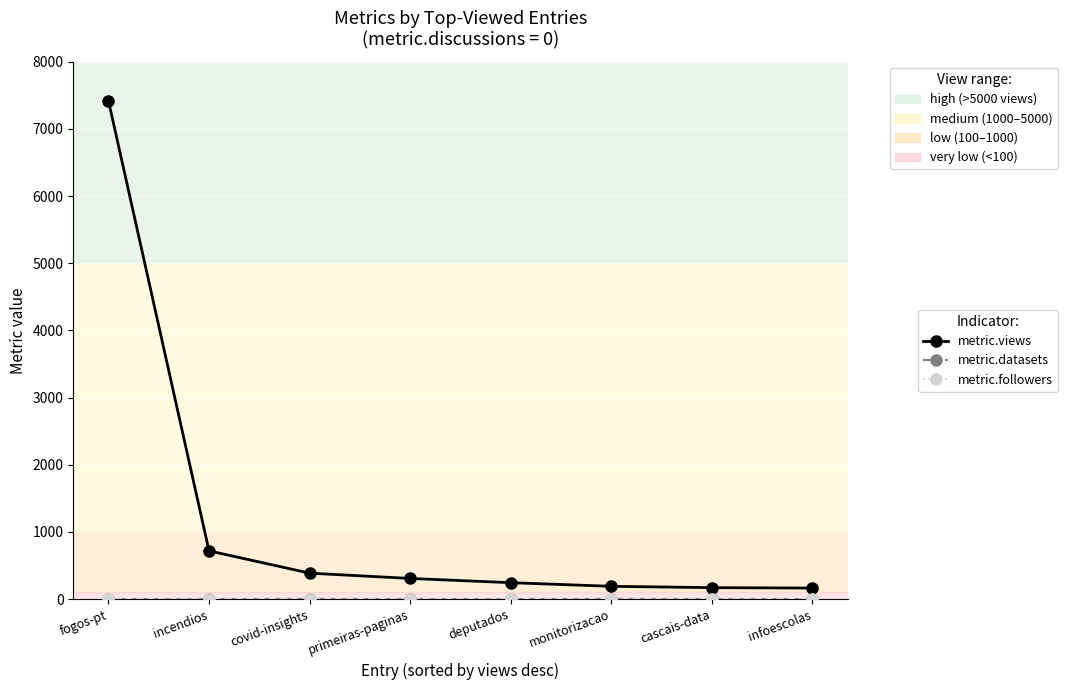

Which series has the widest spread of values?

metric.views